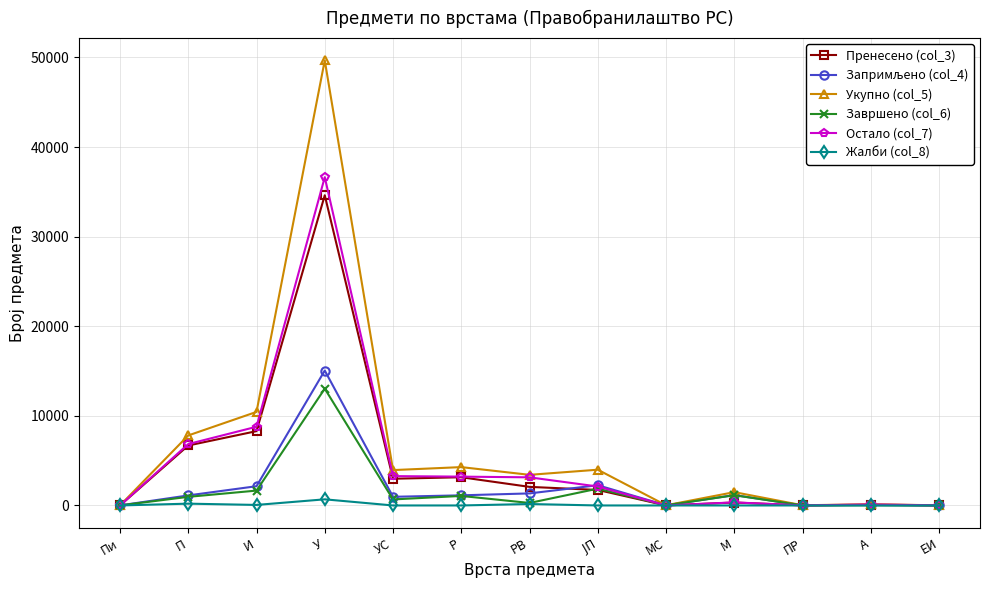

What is the average value of the Укупно (col_5) series?

6557